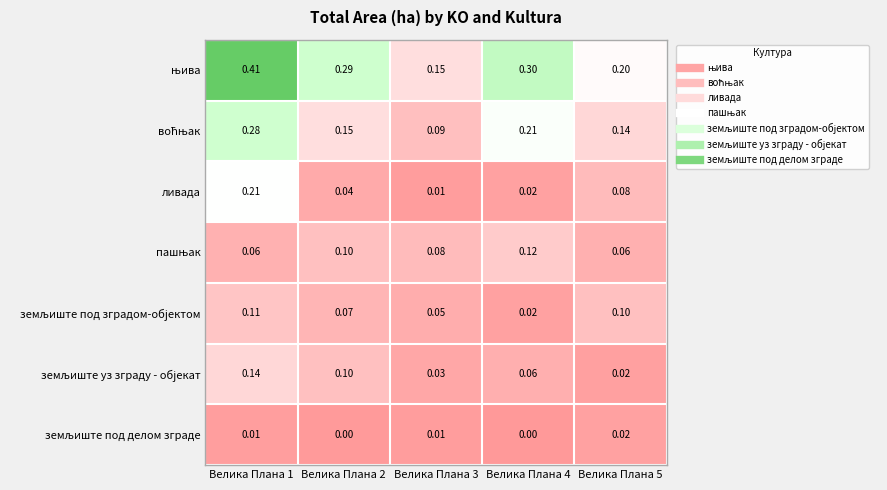

Between Велика Плана 3 and Велика Плана 5, which series saw the biggest shift?

ливада